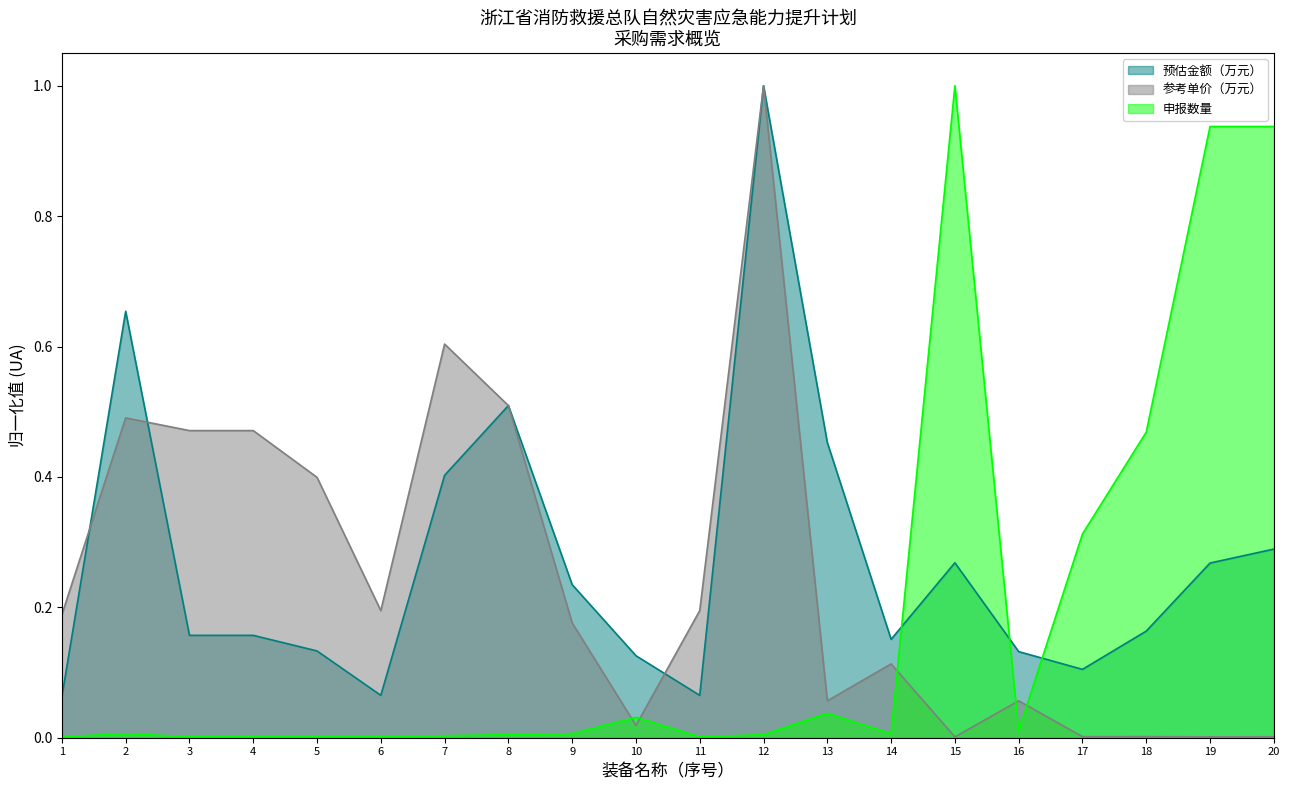

At 17, list the series in order from largest to smallest.

申报数量, 预估金额（万元）, 参考单价（万元）